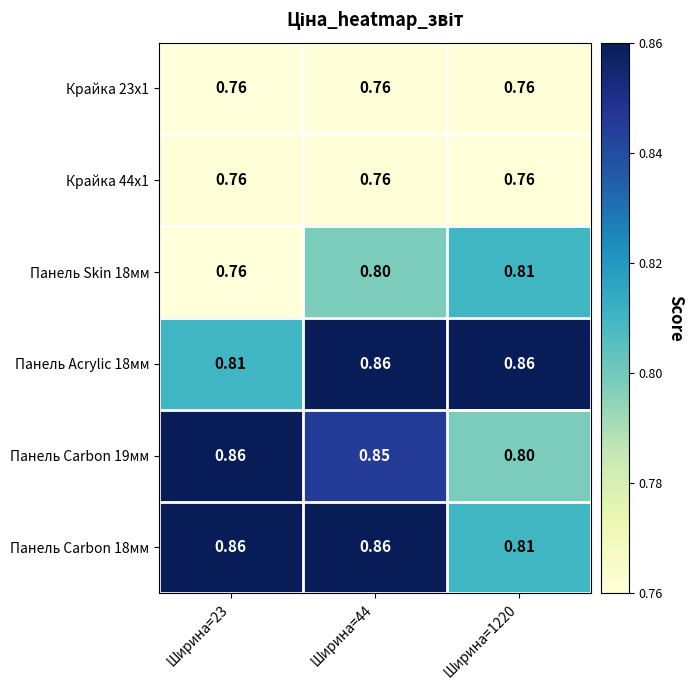

Is the value of Крайка 44x1 at Ширина=44 greater than the value of Панель Carbon 18мм at Ширина=1220?

No